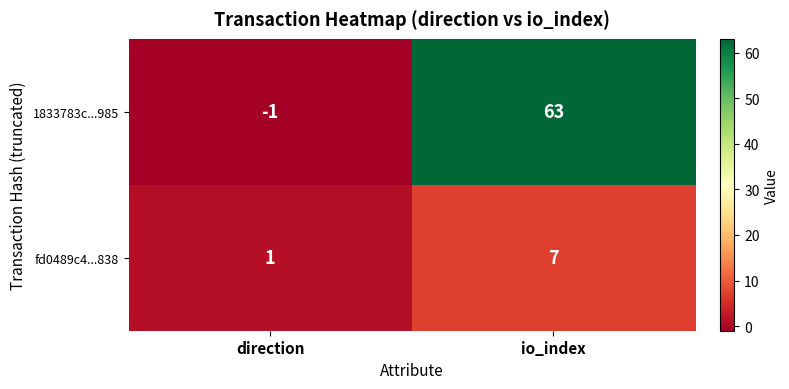

What is the difference between the highest and lowest values at io_index?

56